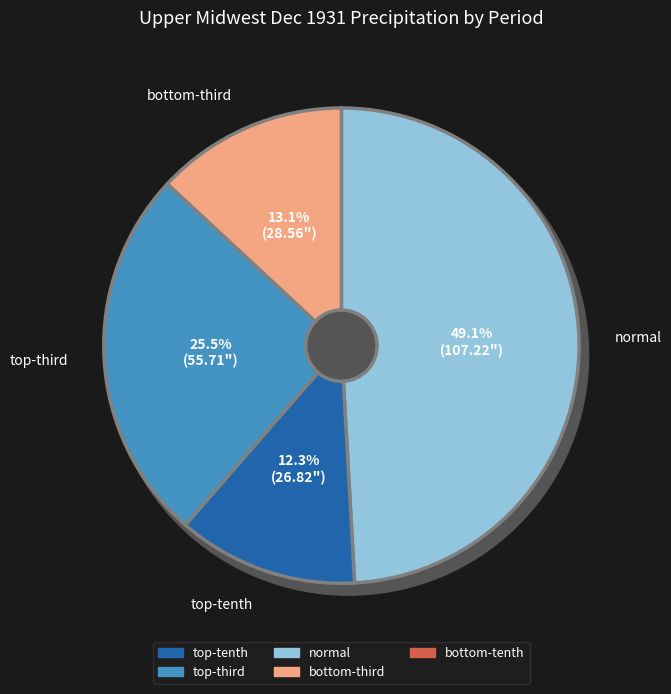

Is it true that 12 is 20% of the pie?

False